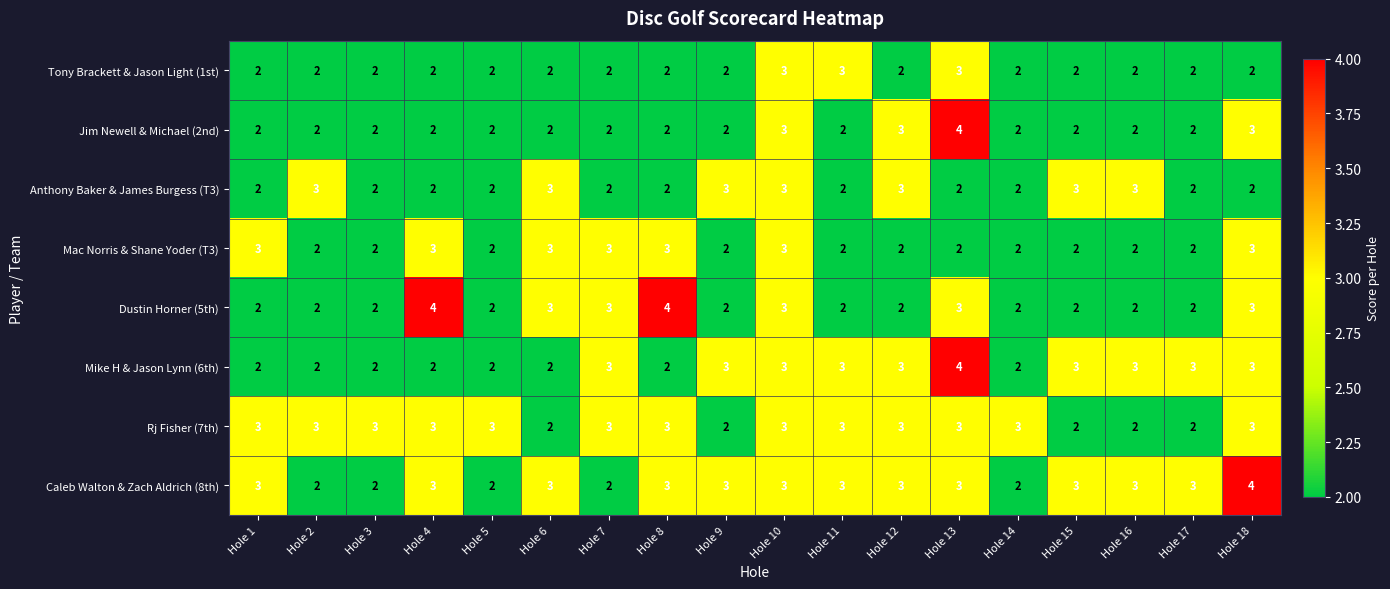

How many Rj Fisher (7th) values are between 2 and 3?

18